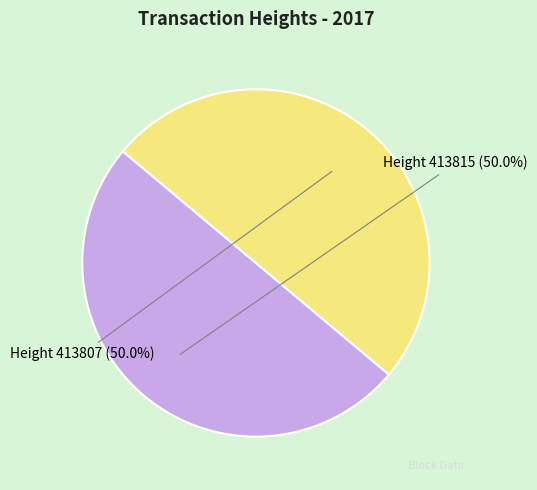

What is the ratio of the value at Height 413815 to the value at Height 413807?

1.0